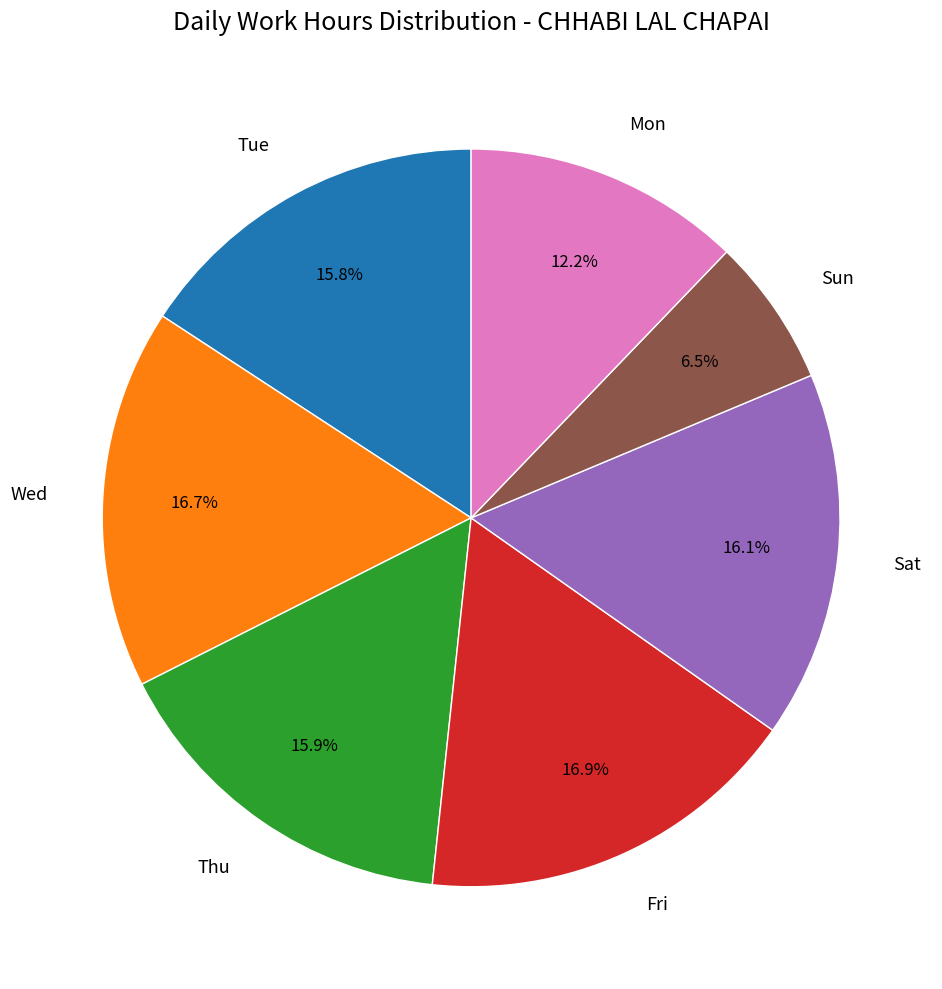

Which has a higher value, Wed or Mon?

Wed